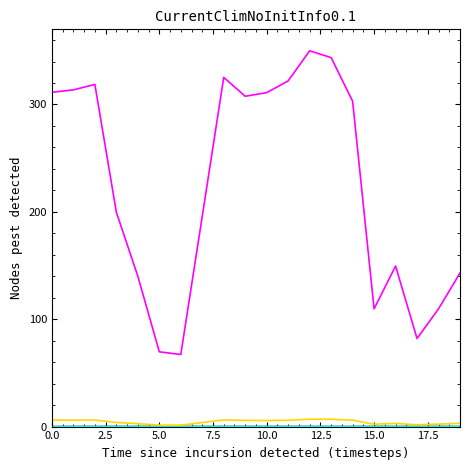

What is the maximum value shown in the chart?

350.0